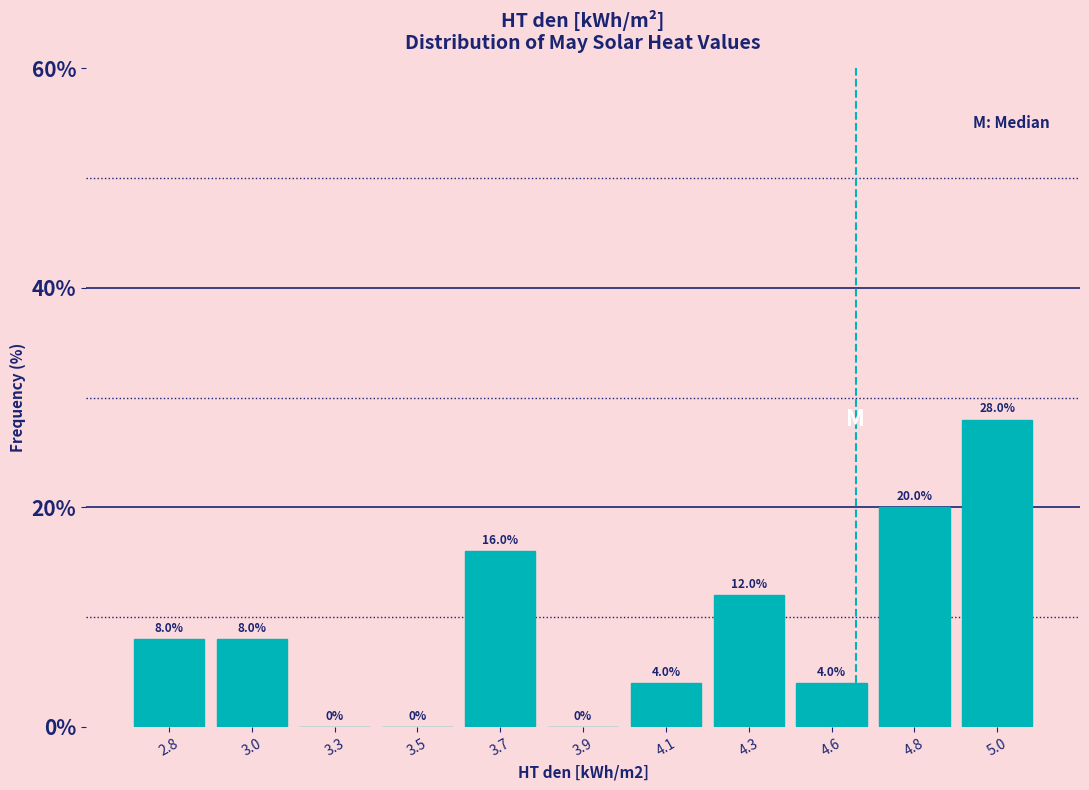

Reading left to right, transcribe all the data shown in this chart.

2.8=8.0	3.0=8.0	3.3=0.0	3.5=0.0	3.7=16.0	3.9=0.0	4.1=4.0	4.3=12.0	4.6=4.0	4.8=20.0	5.0=28.0